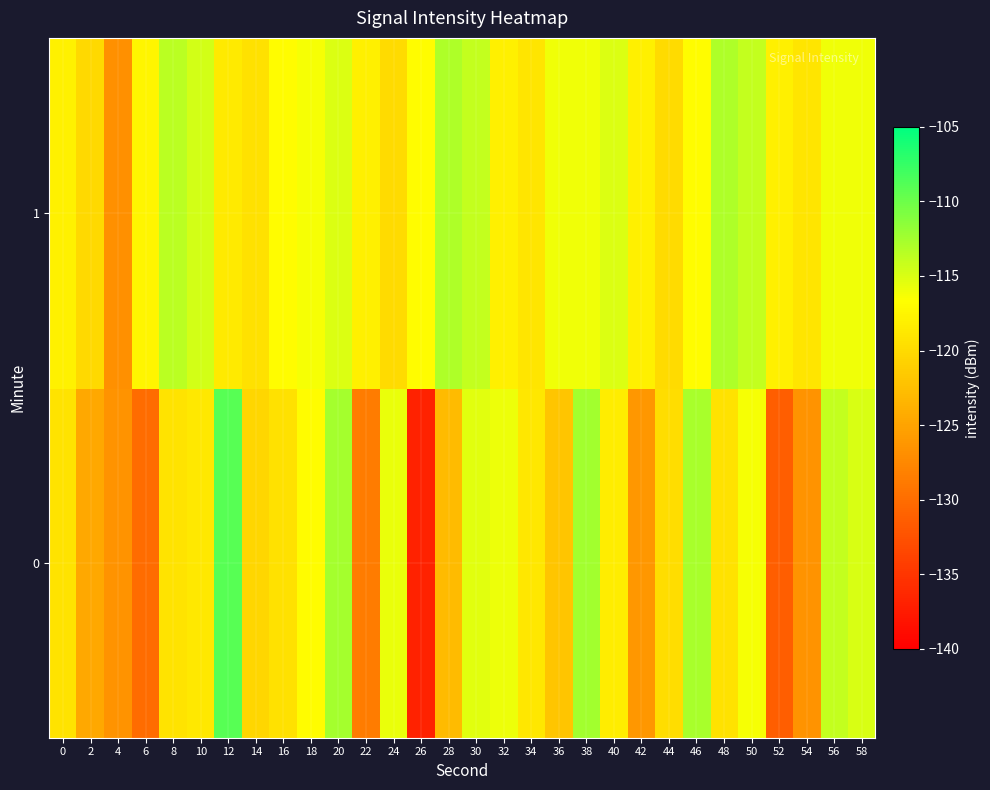

What is the total value across all series at 36?

-237.9